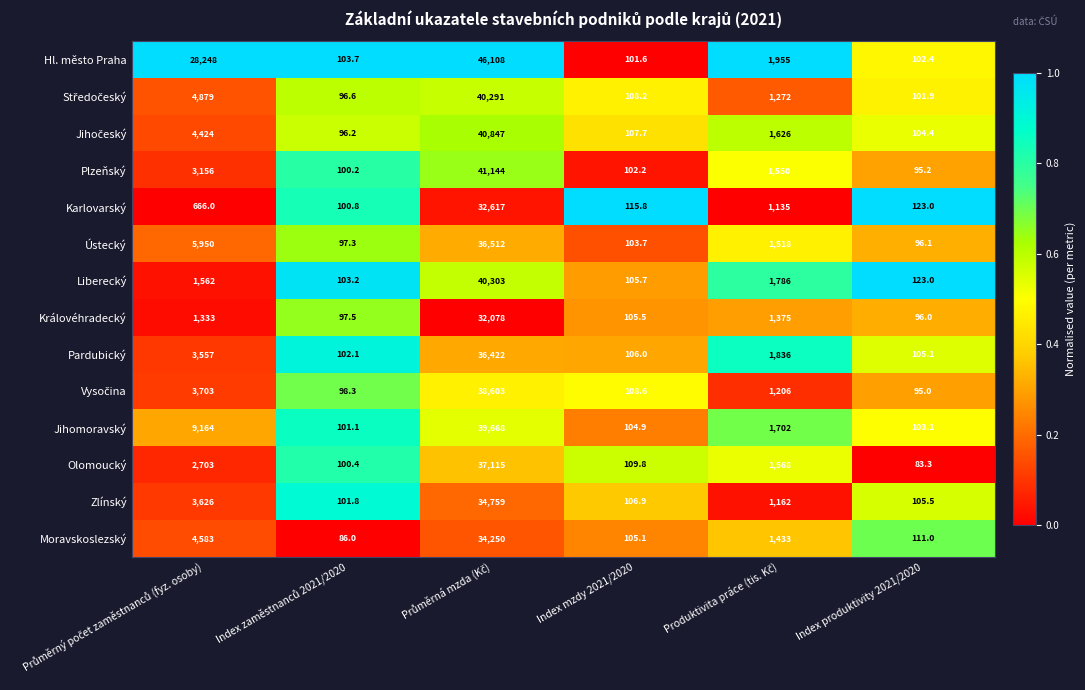

What is the minimum value for Zlínský?

101.8